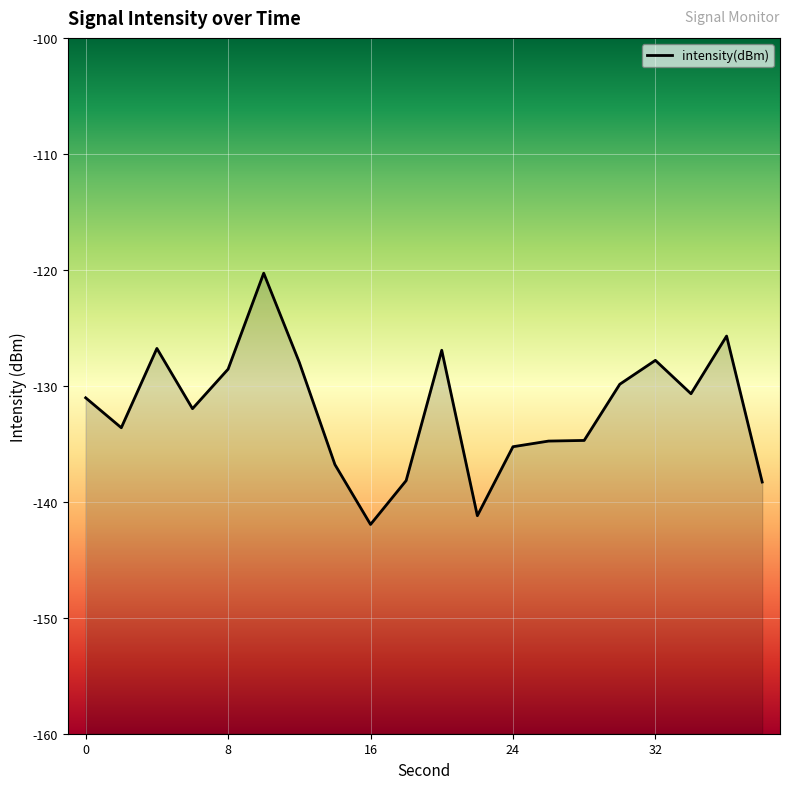

How many interior local valleys (lower than both neighbors) does the data have?

5